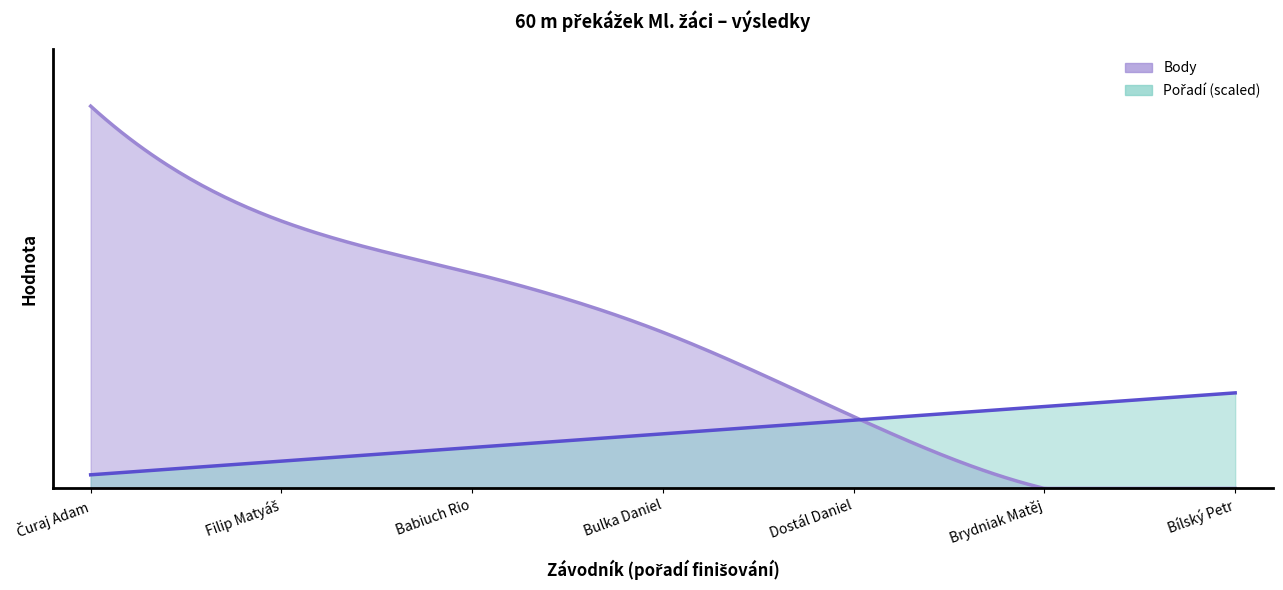

What is the label of the 5th point from the left?

Dostál Daniel